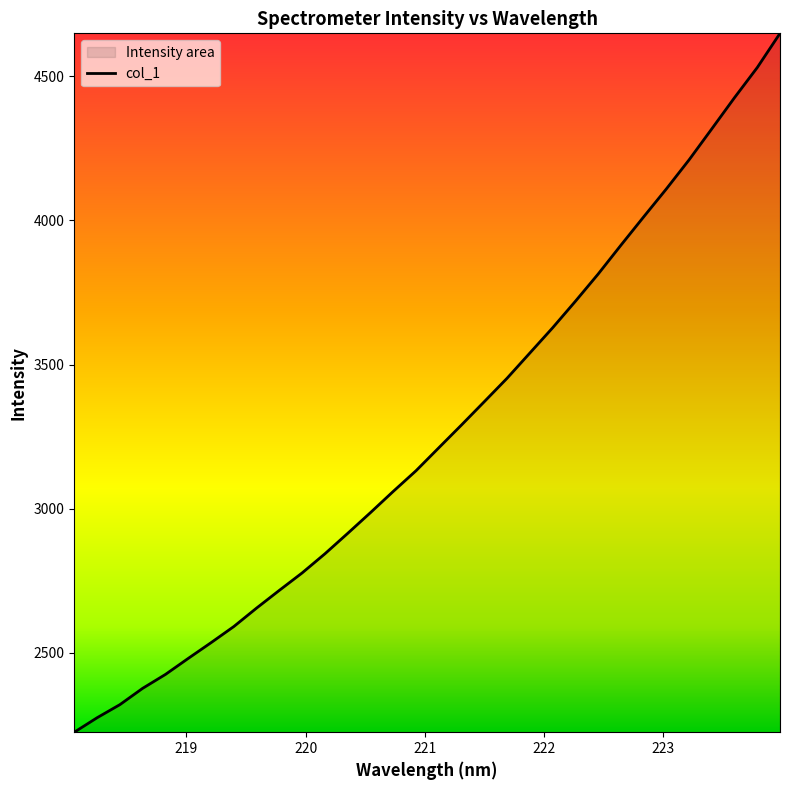

What is the difference between the maximum and minimum values?

2424.7